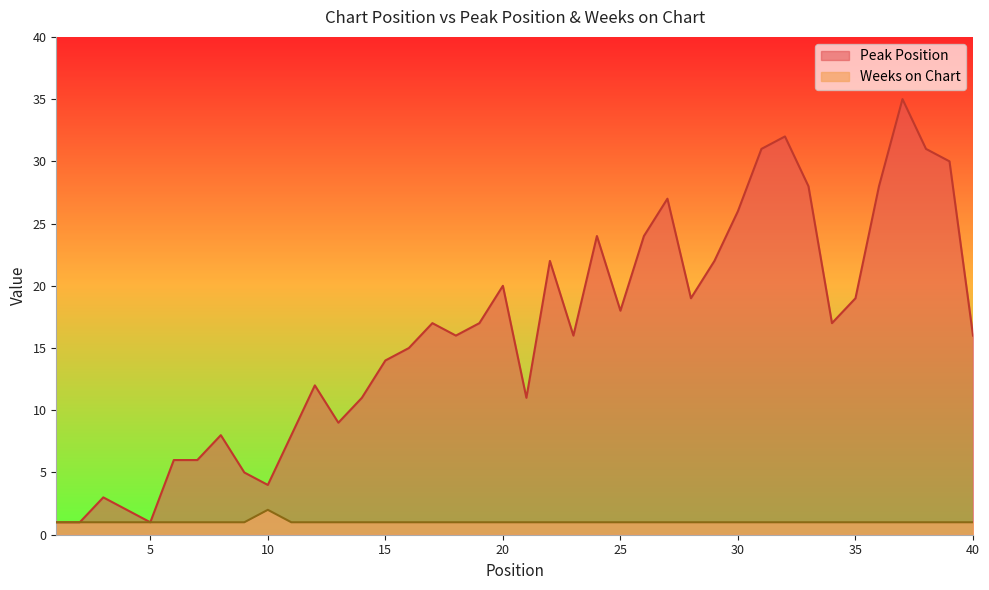

Which series has the widest spread of values?

Peak Position